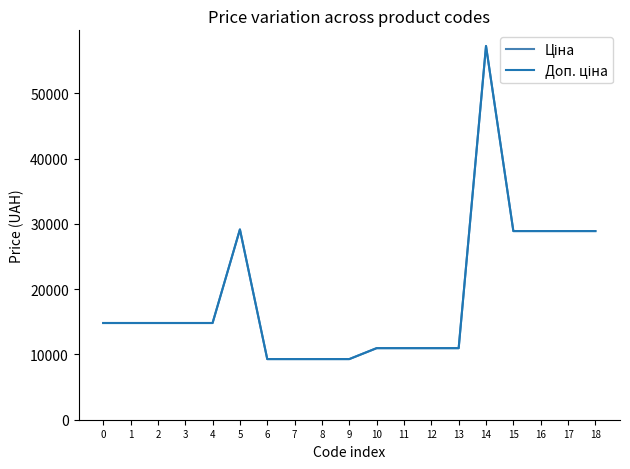

Is this an area chart (filled region under the line)?

No